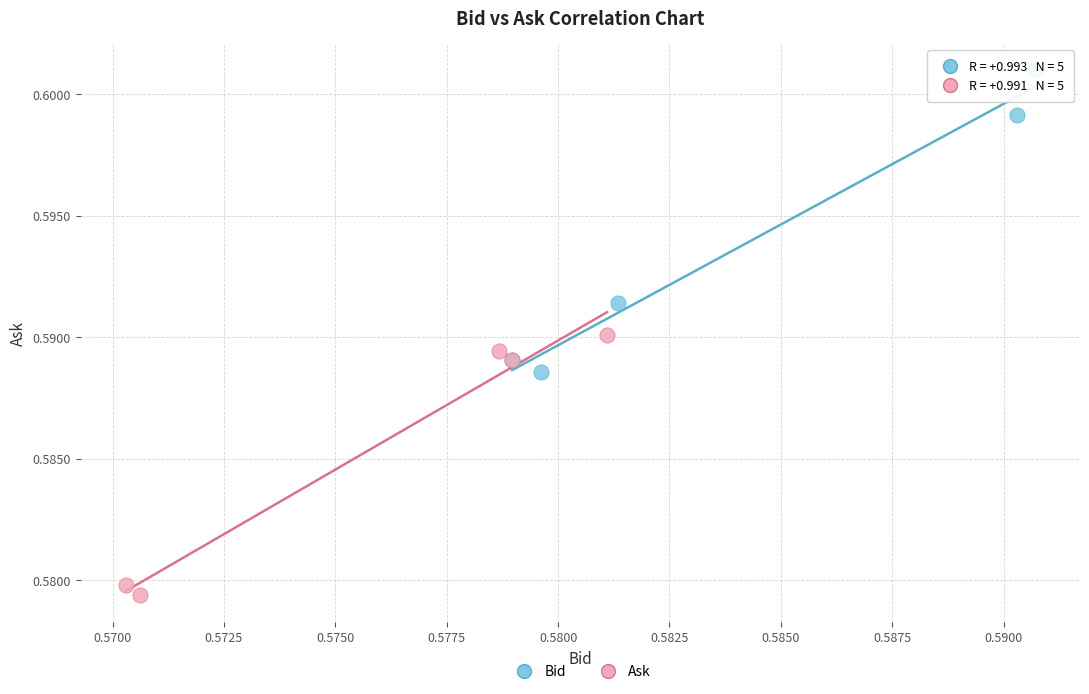

Which series contains the highest Y value?

Bid